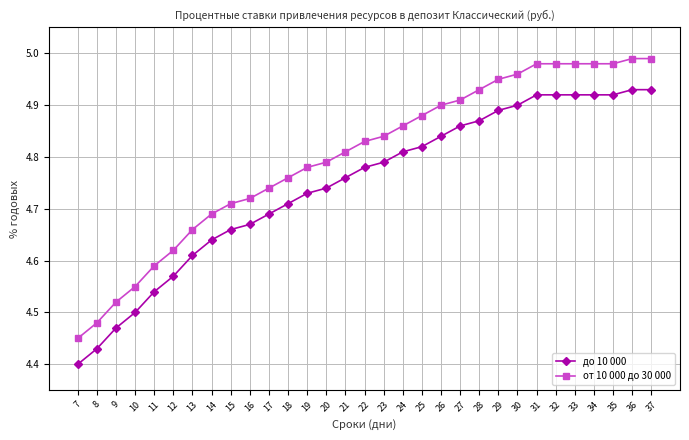

At how many categories does at least one series exceed 4?

31